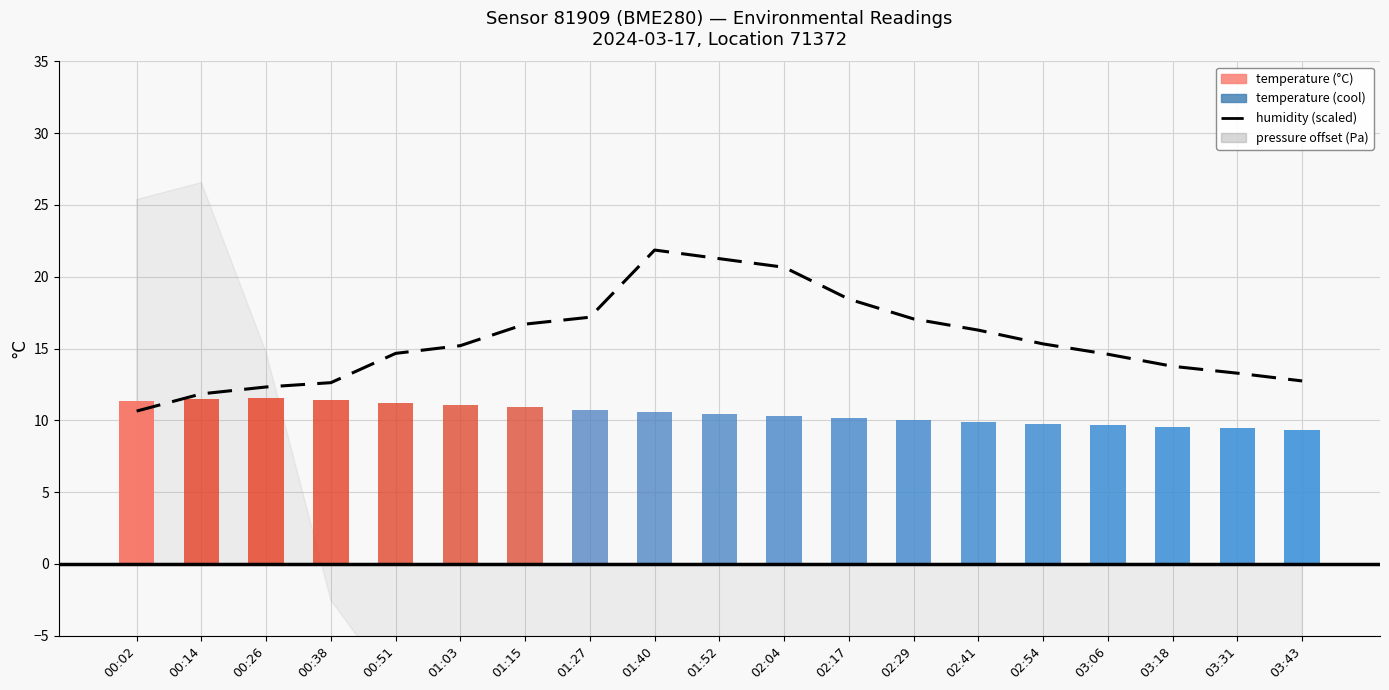

What is the change in value from 02:17 to 02:54?

-3.1